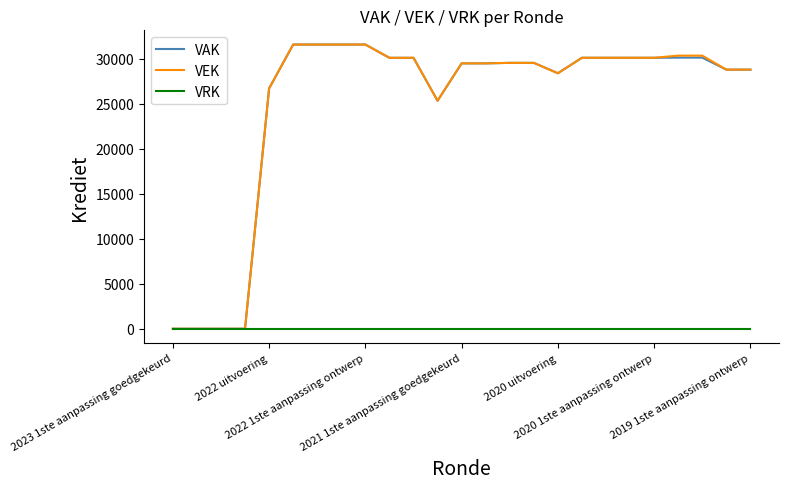

Does the chart display data point markers on the line(s)?

No